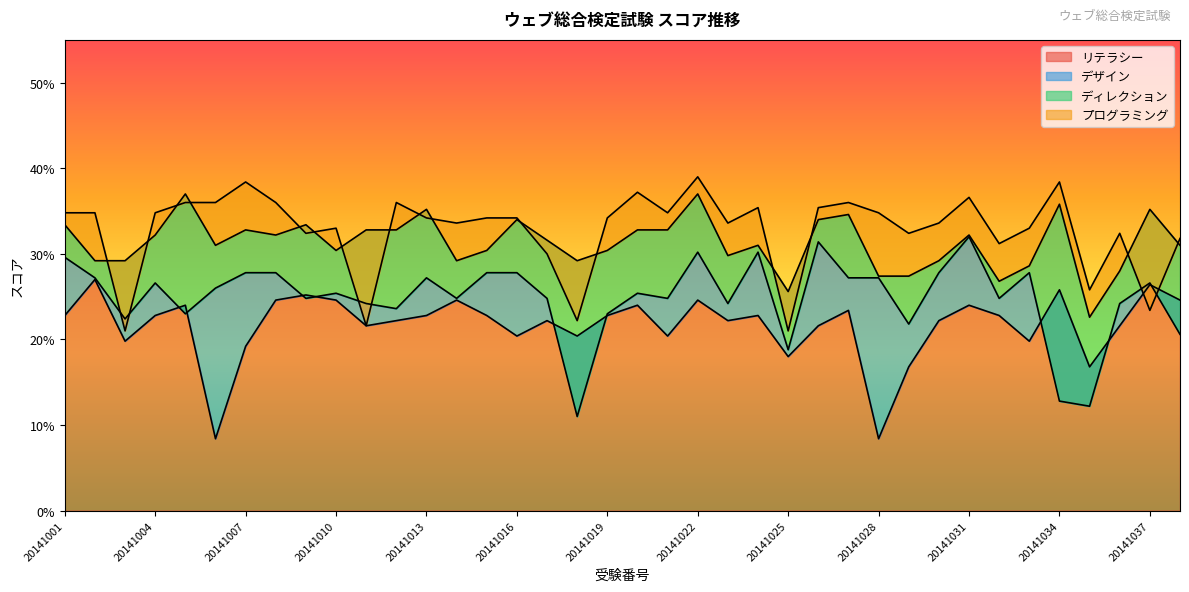

True or false: ディレクション has a value of 62.9 at 20141013.

False